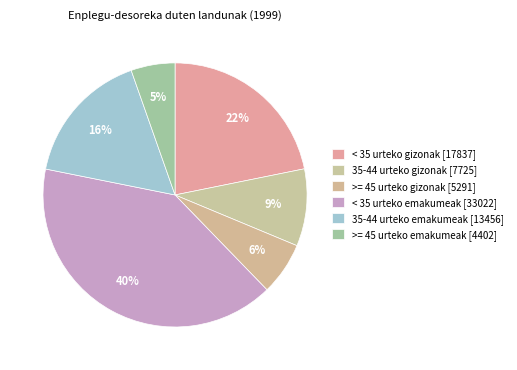

How many slices are in this pie chart?

6